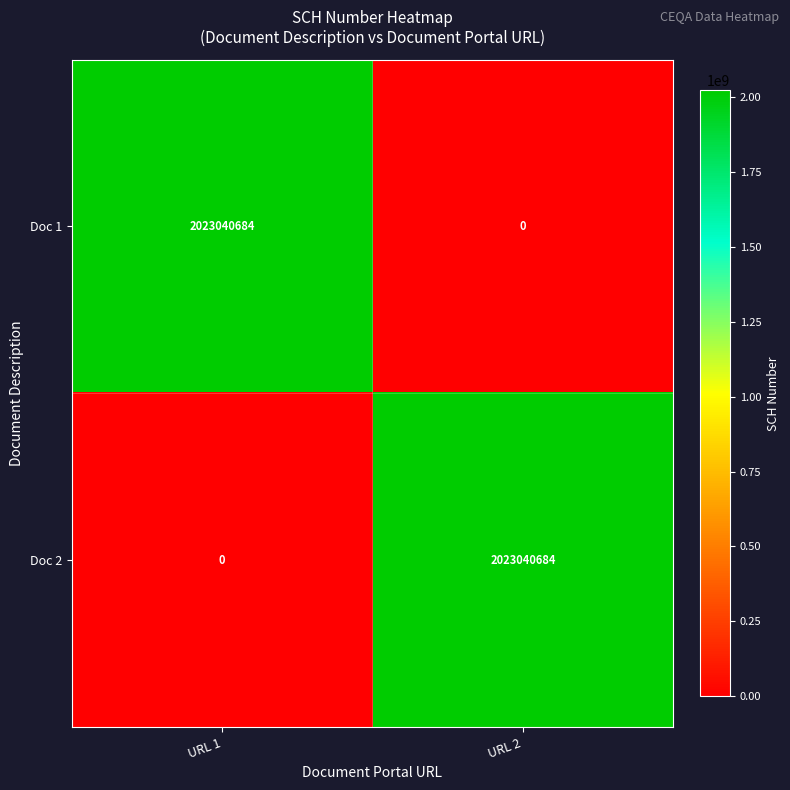

What is the total value across all series at URL 1?

2023040684